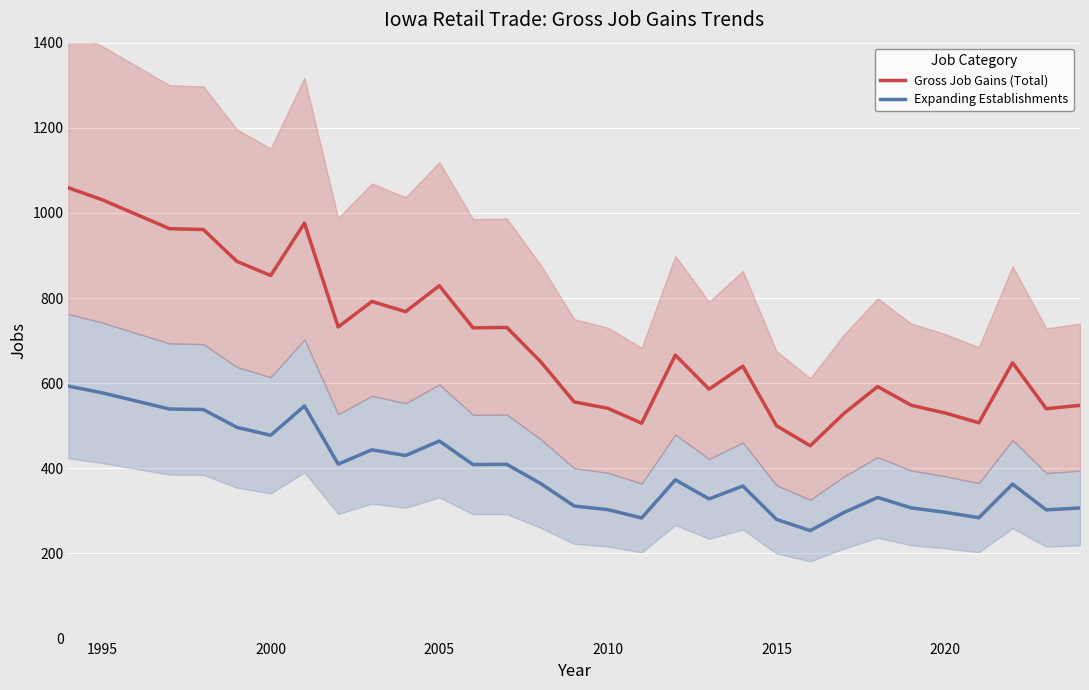

What is the minimum value for Gross Job Gains (Total)?

453.0